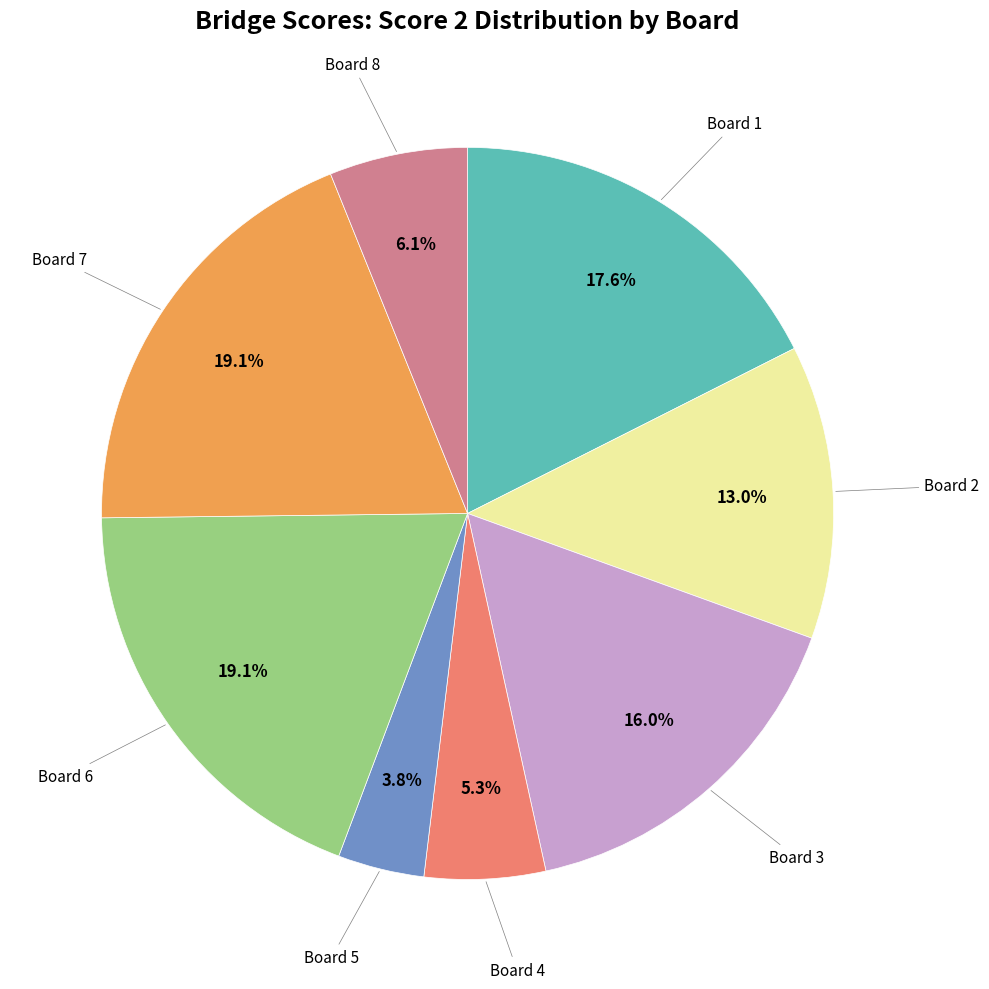

How many slices are in this pie chart?

8